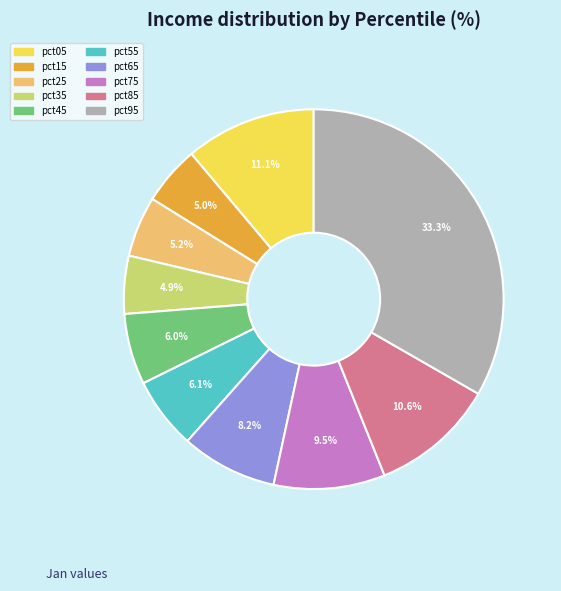

Does pct25 account for over 50% of the chart?

No